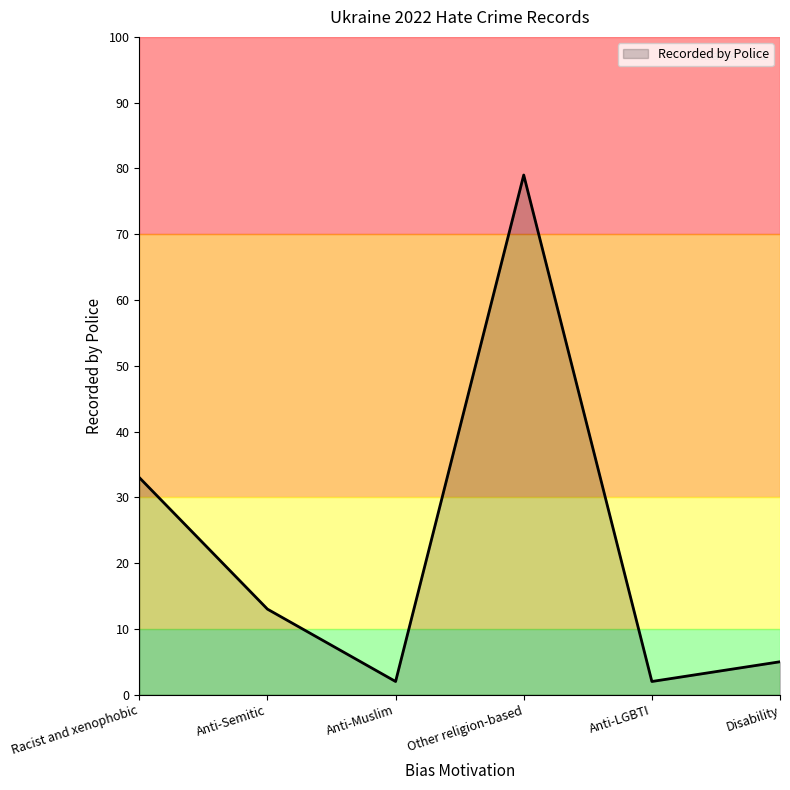

What is the greatest value displayed?

79